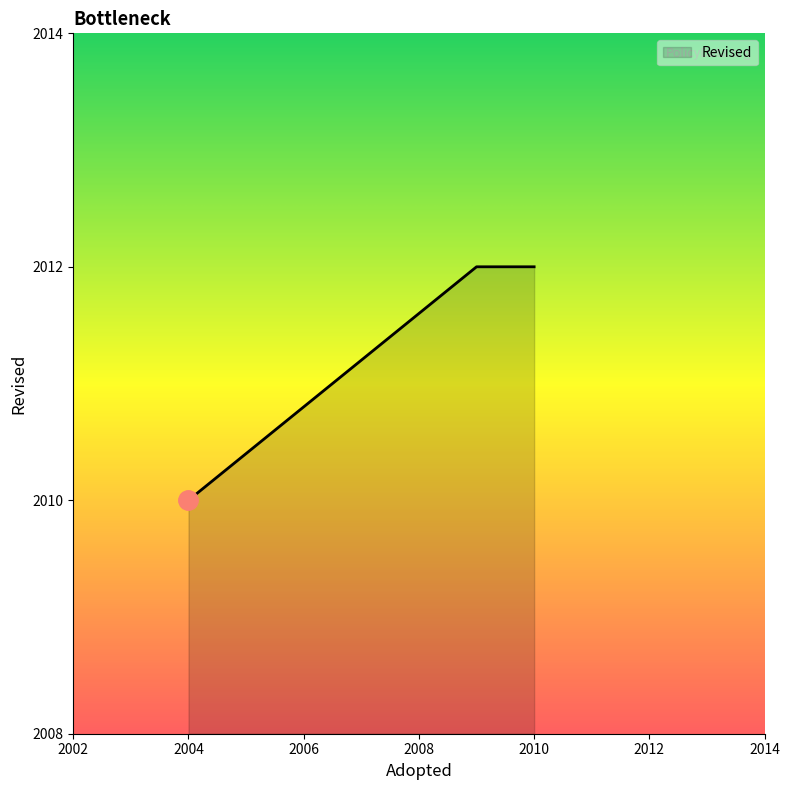

List the labels in order of value, largest first.

2010, 2009, 2004, 2004